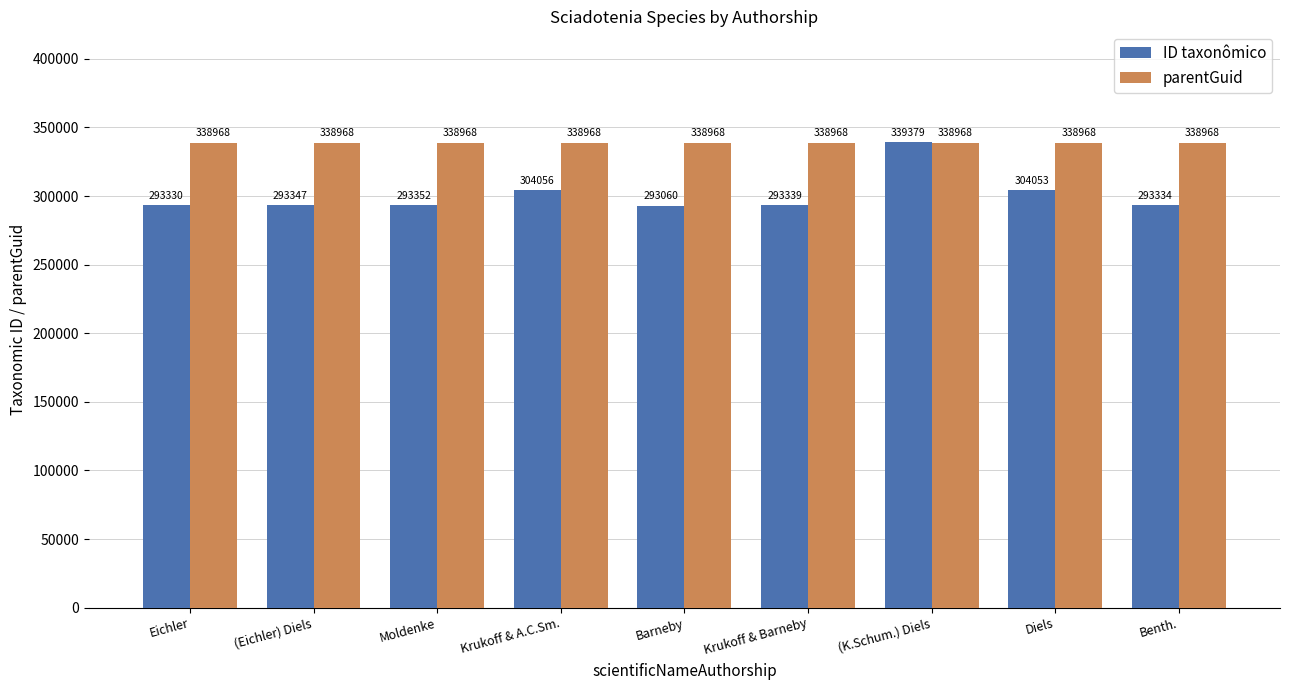

List the series in order of their peak value, highest first.

ID taxonômico, parentGuid